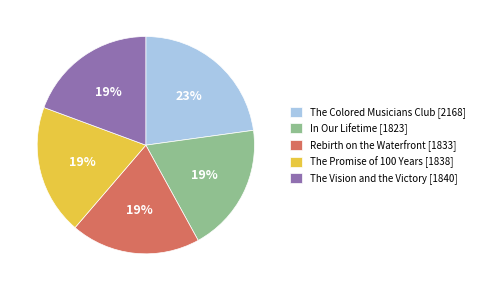

Is the sum of In Our Lifetime [1823] and The Vision and the Victory [1840] greater than half?

No